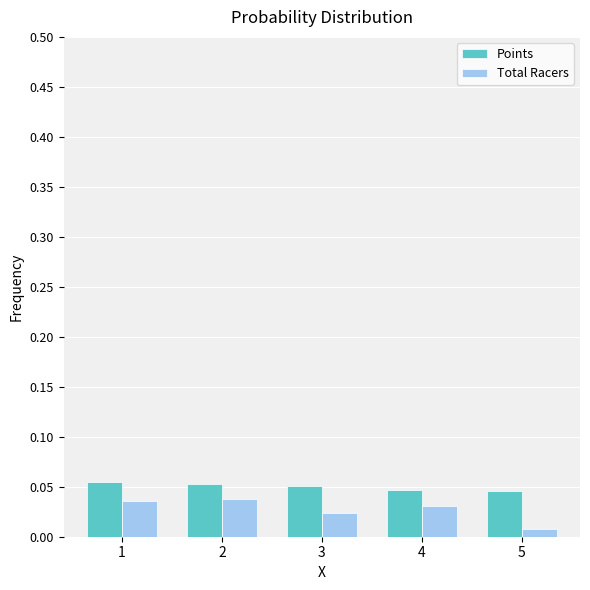

Which label corresponds to the smallest value in the chart?

5